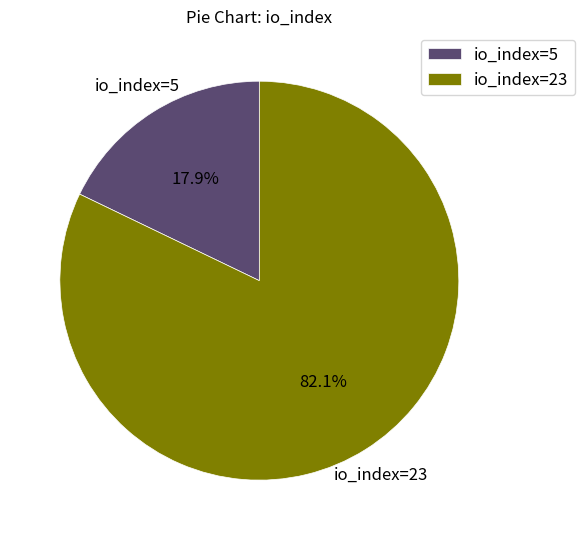

How many slices are in this pie chart?

2